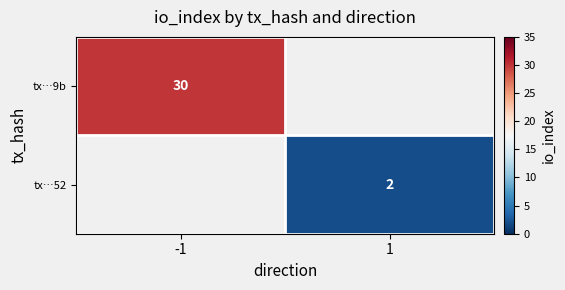

True or false: tx…52 has a value of 3 at 1.

False